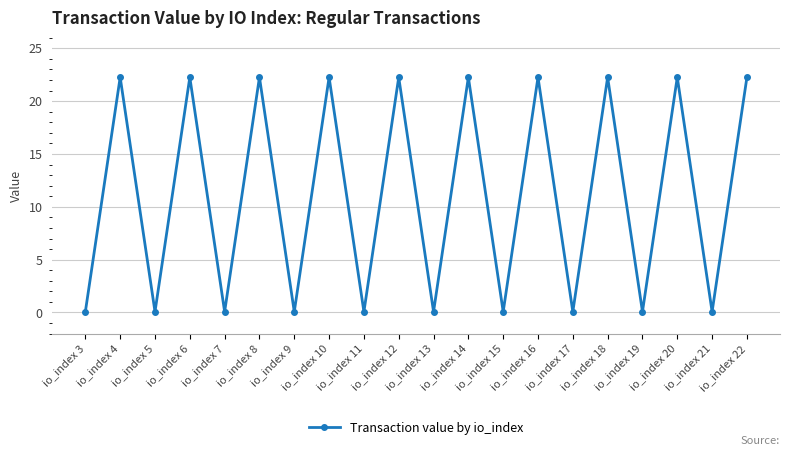

The chart shows a value of 0.1 at io_index 13. True or false?

True